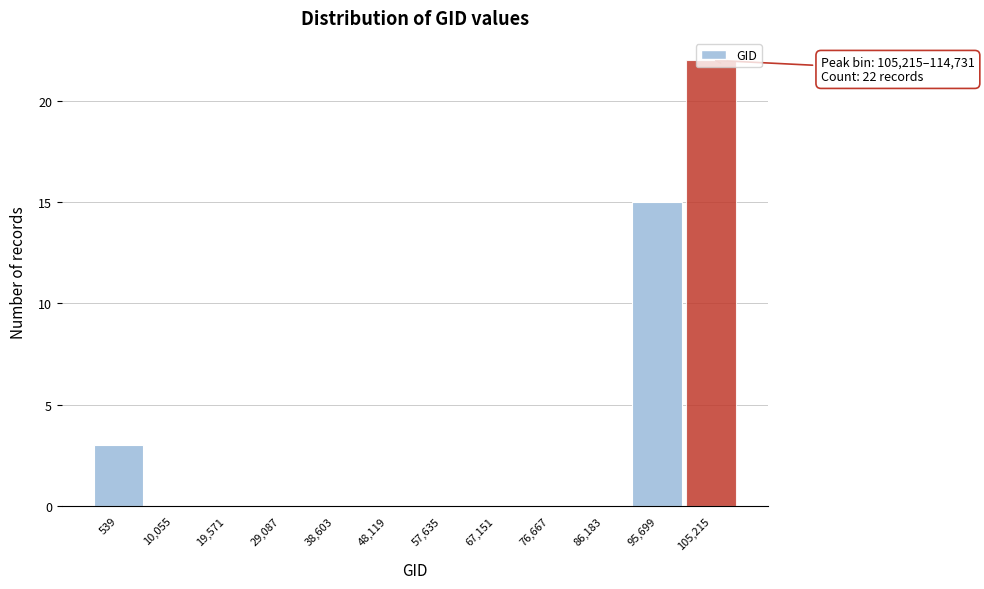

What is the sum of all values?

40